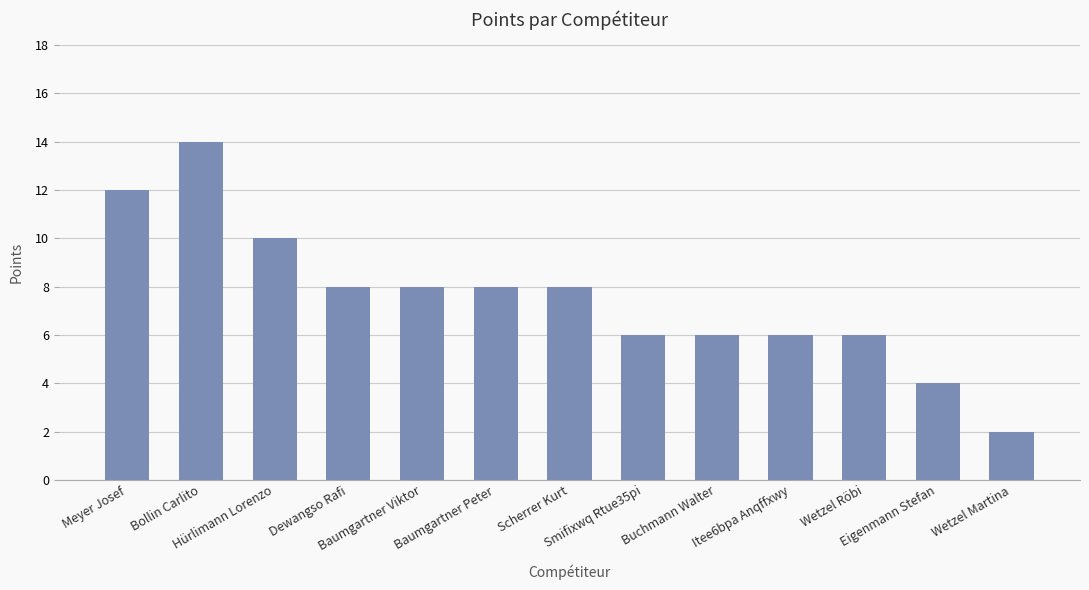

What is the average value?

8